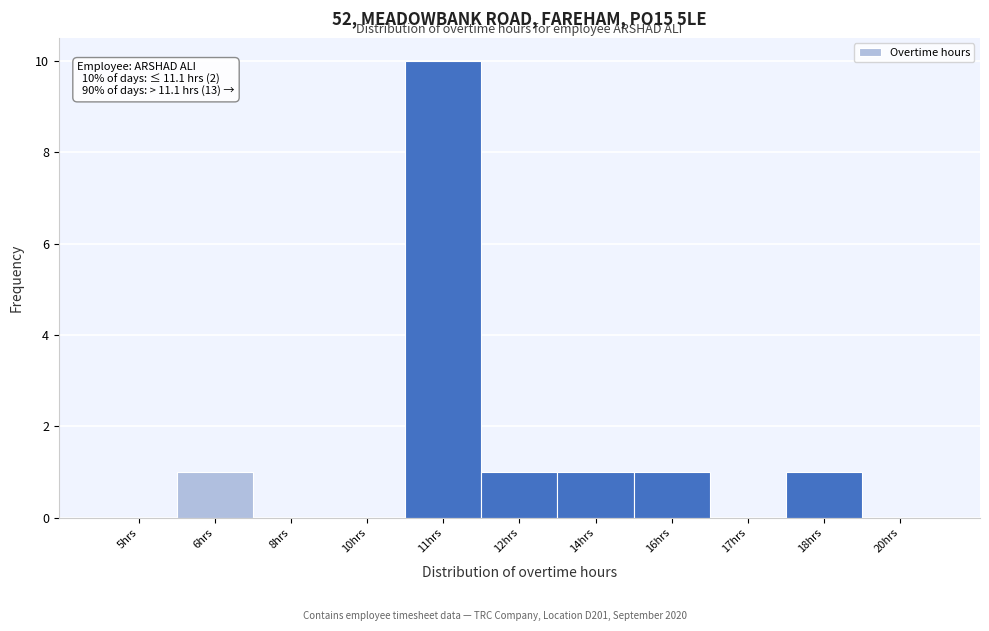

Reading right to left, transcribe all the data shown in this chart.

20hrs=0	18hrs=1	17hrs=0	16hrs=1	14hrs=1	12hrs=1	11hrs=10	10hrs=0	8hrs=0	6hrs=1	5hrs=0